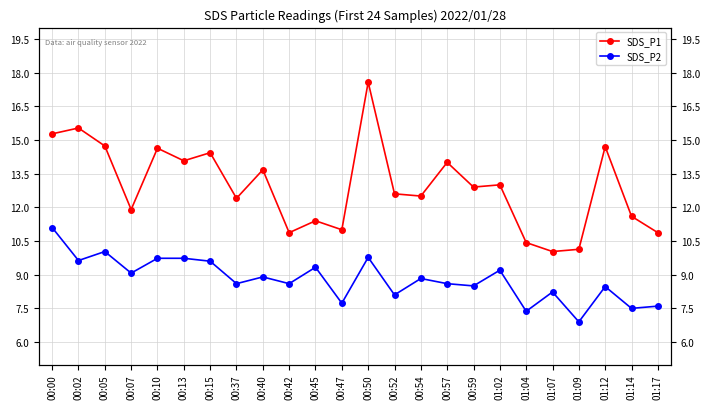

Rank the series by their maximum value, from lowest to highest.

SDS_P2, SDS_P1